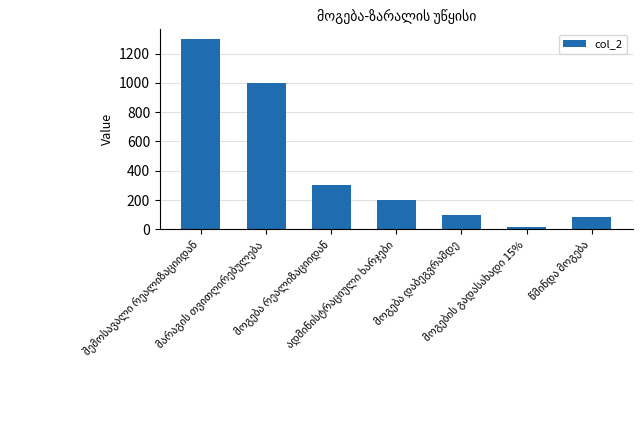

What is the greatest value displayed?

1300